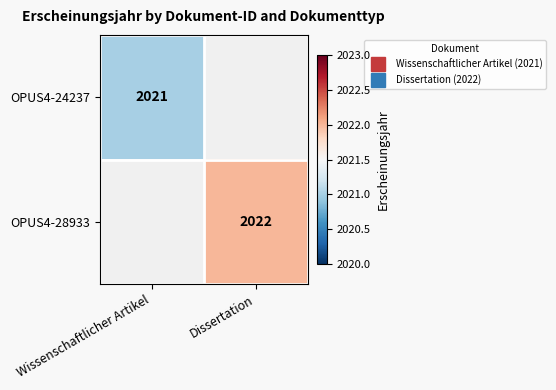

Which series has the widest spread of values?

OPUS4-24237